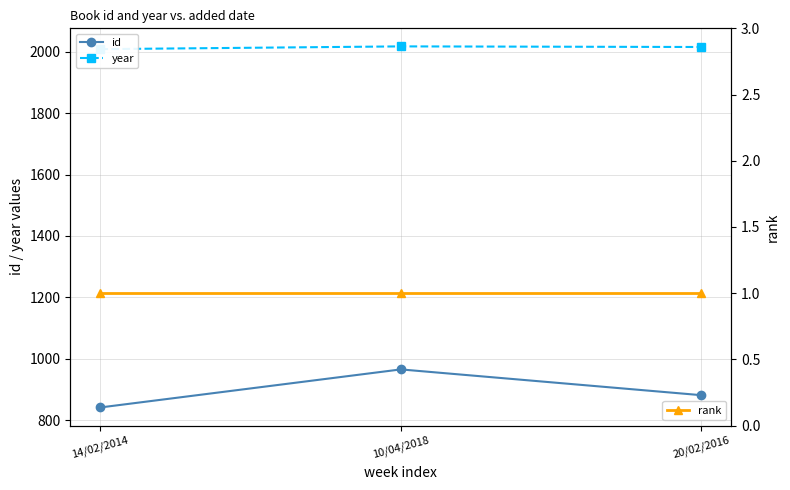

What is the difference between the maximum and minimum values in the id series?

124